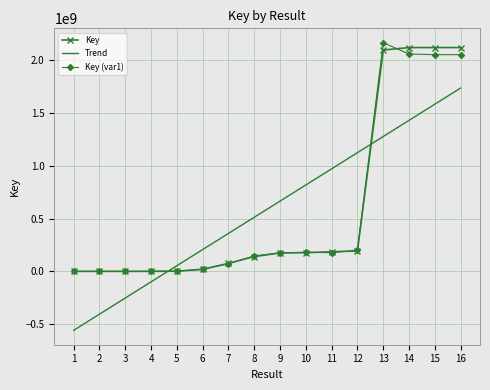

How many categories are shown in the chart?

16